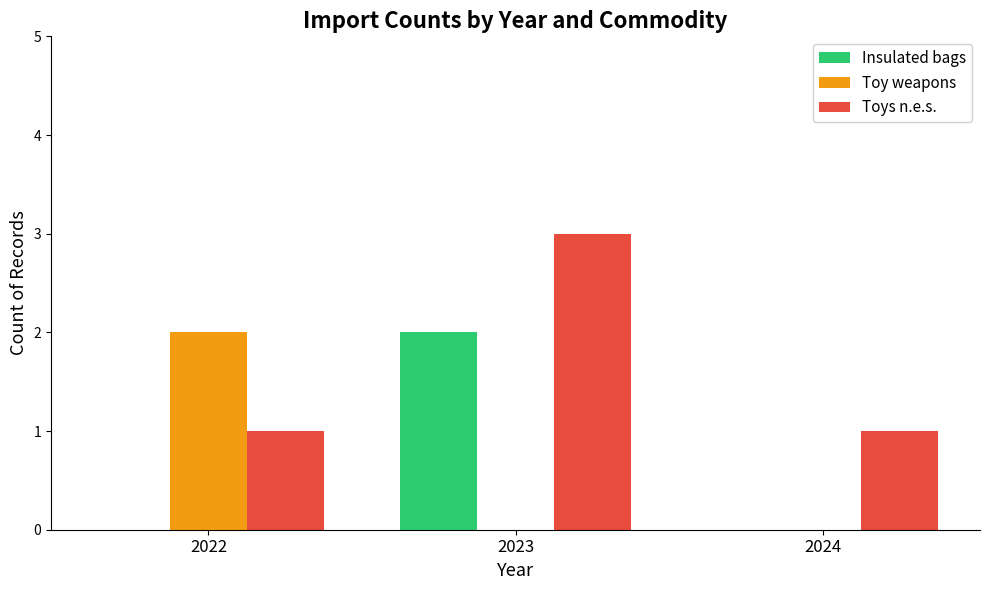

Count the number of categories in the chart.

3